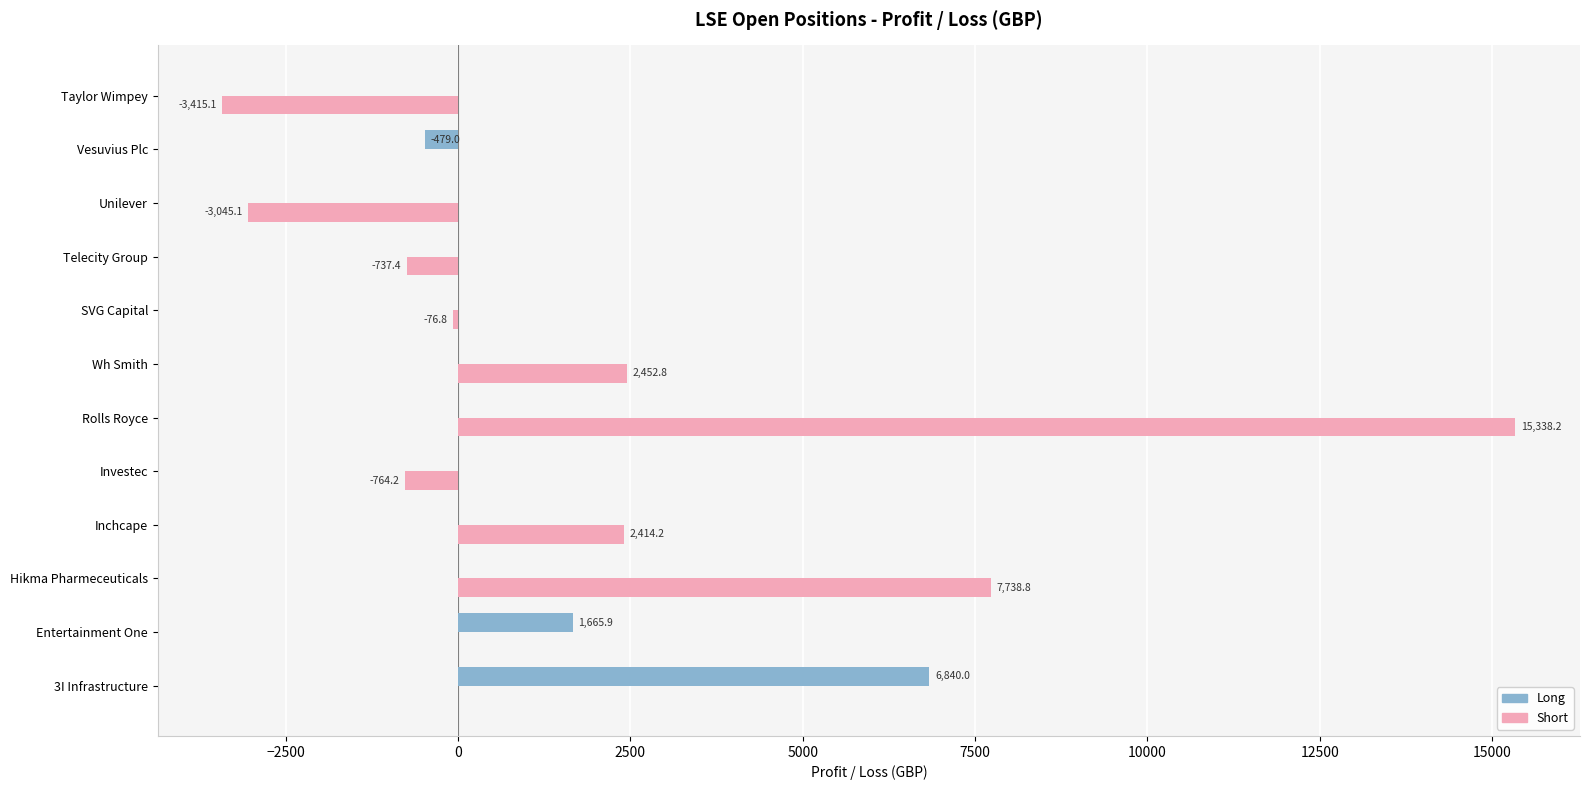

Between Inchcape and Taylor Wimpey, which series saw the biggest shift?

Short